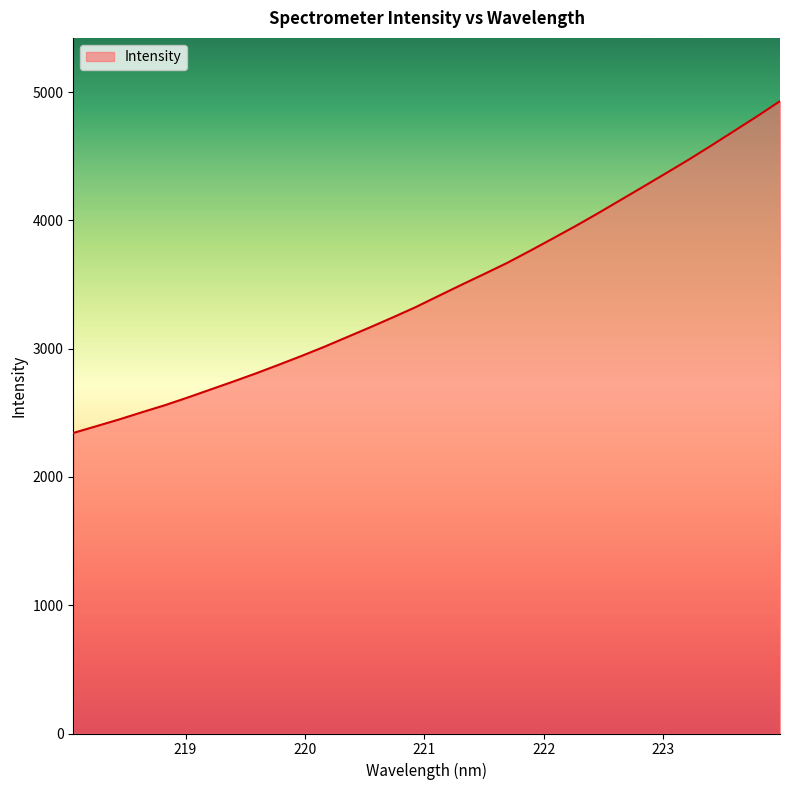

How many lines are shown in the chart?

1